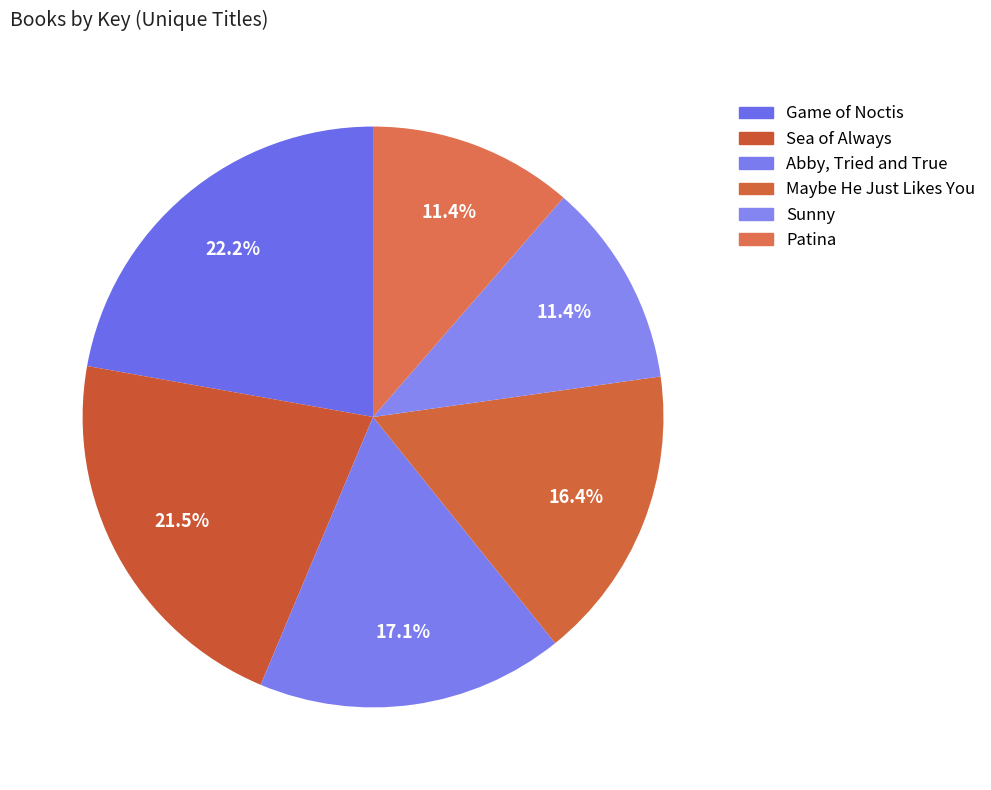

What is the ratio of the value at Sea of Always to the value at Game of Noctis?

1.0